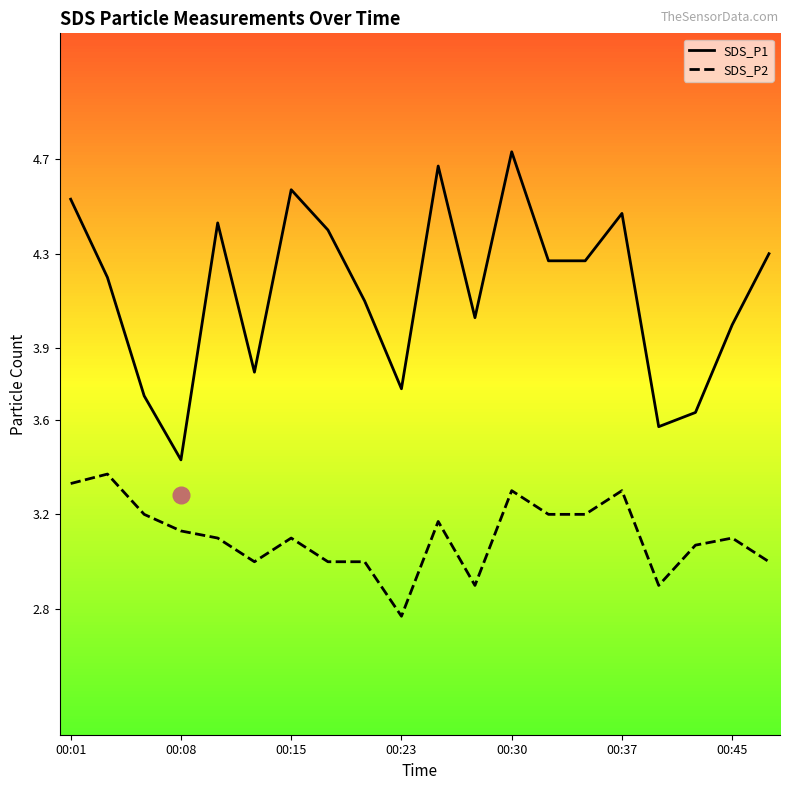

How many data points in SDS_P2 are above 3?

13